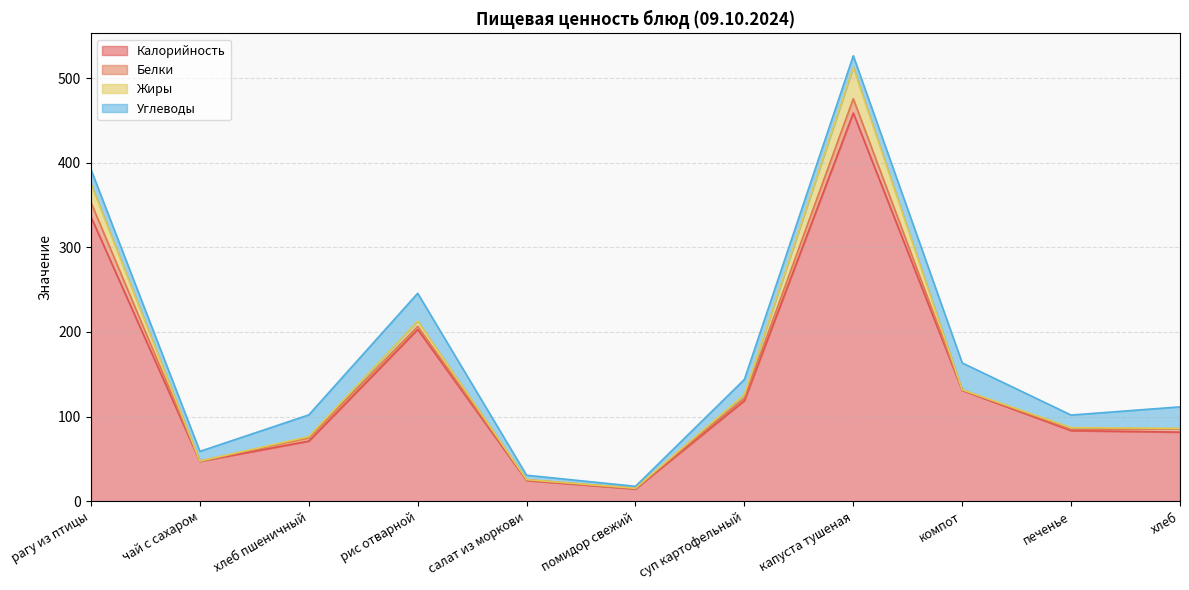

What is the difference between the Углеводы values at чай с сахаром and рагу из птицы?

5.5